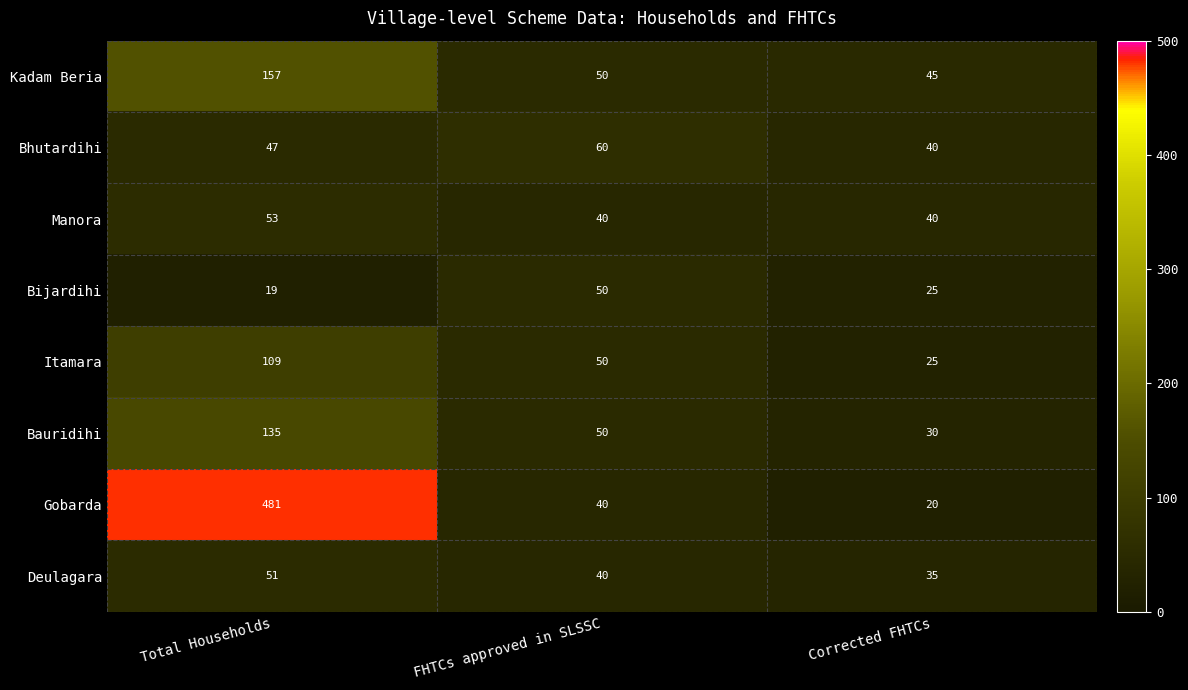

What is the difference between the Kadam Beria values at FHTCs approved in SLSSC and Total Households?

107